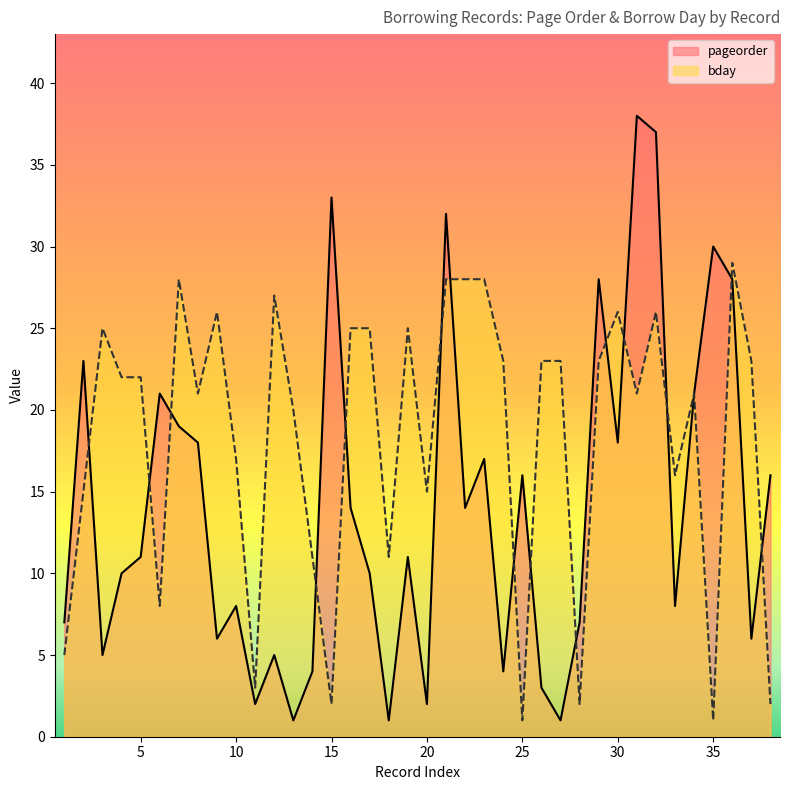

At which label is pageorder closest to 19?

7